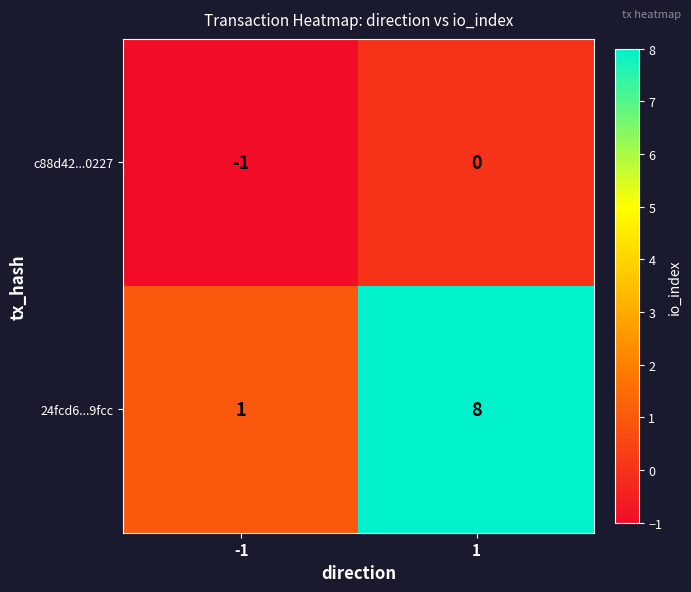

At which category is the sum across all series the highest?

1